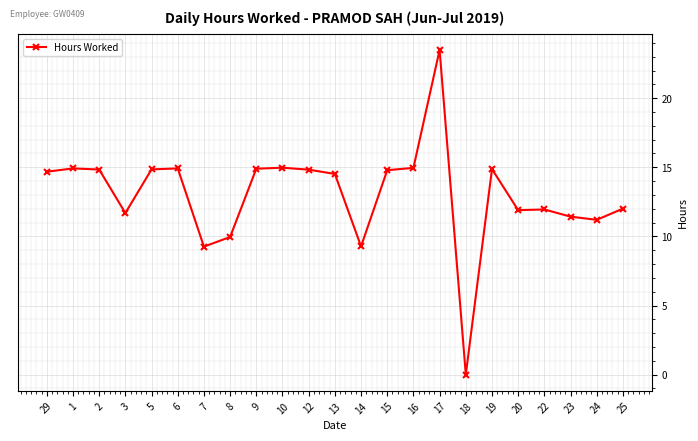

What position from the right is 2?

21